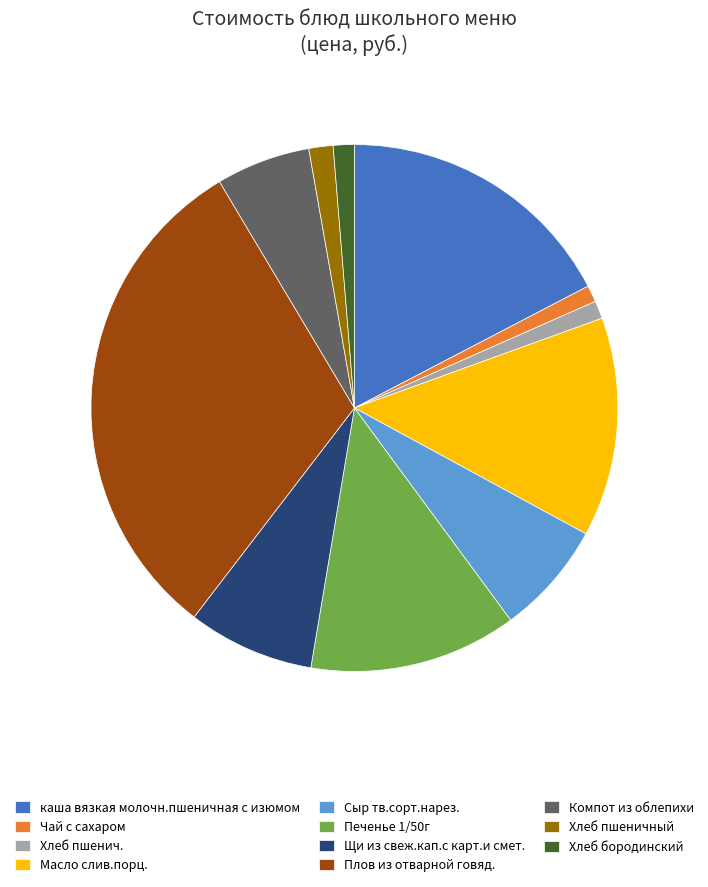

Do Масло слив.порц. and Печенье 1/50г together represent more than half of the pie?

No